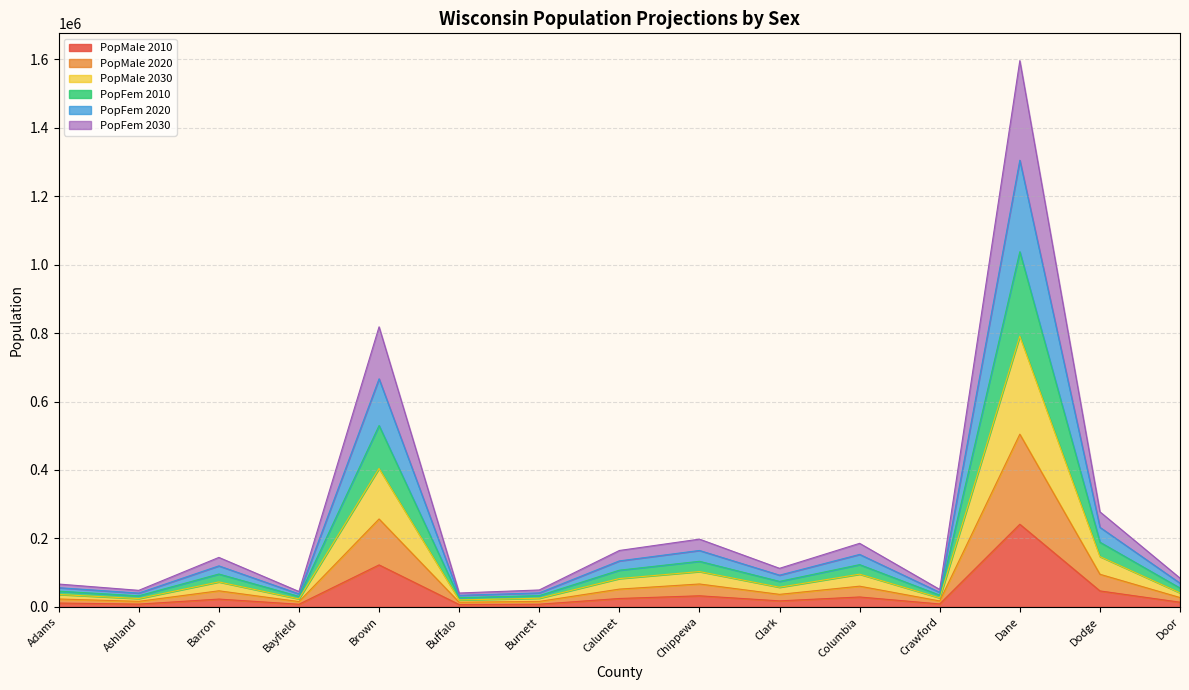

What is the label of the 8th point from the left?

Calumet